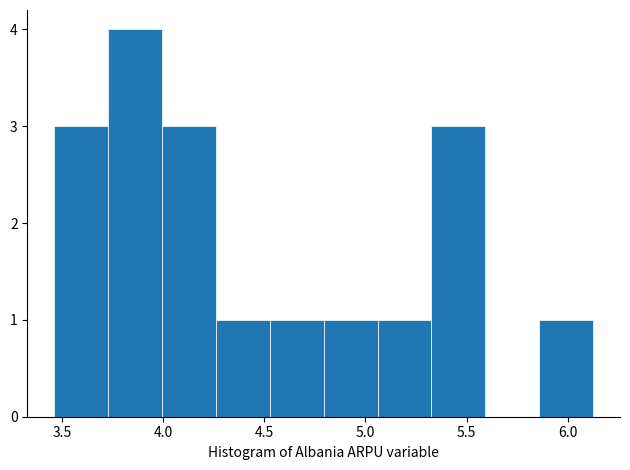

What is the height of the bar covering 4.55 to 4.80 on the x-axis? Neither the bar edges nor the heights are printed on the chart, so give them approximately, as read against the axes.

1